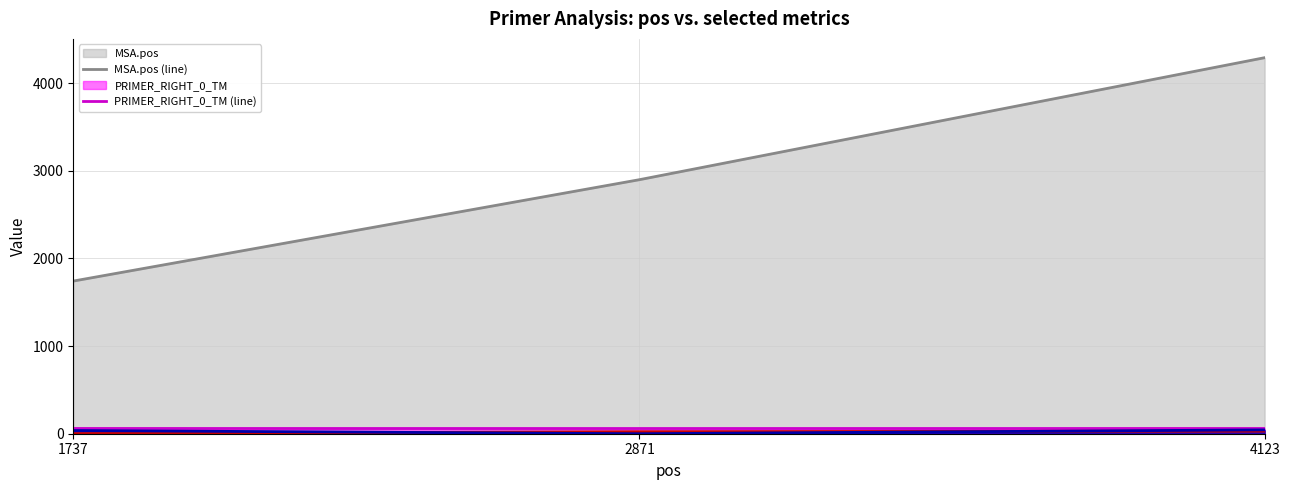

Is the value of MSA.pos (line) at 4123 greater than the value of PRIMER_RIGHT_0_TM (line) at 4123?

Yes